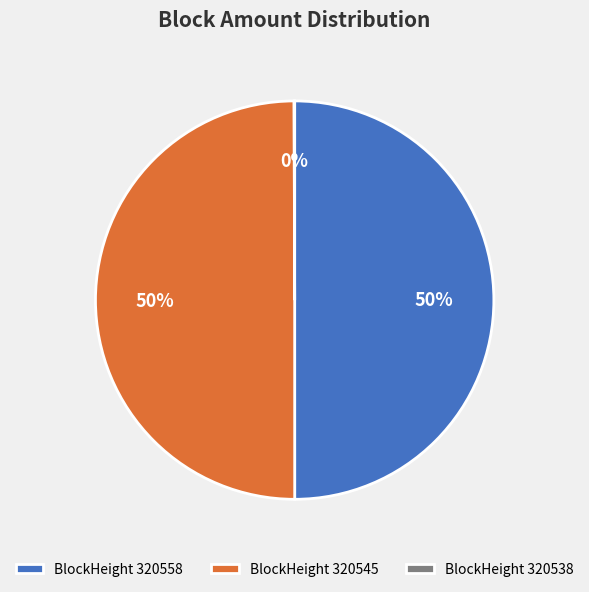

True or false: BlockHeight 320558 accounts for 50% of the total.

True